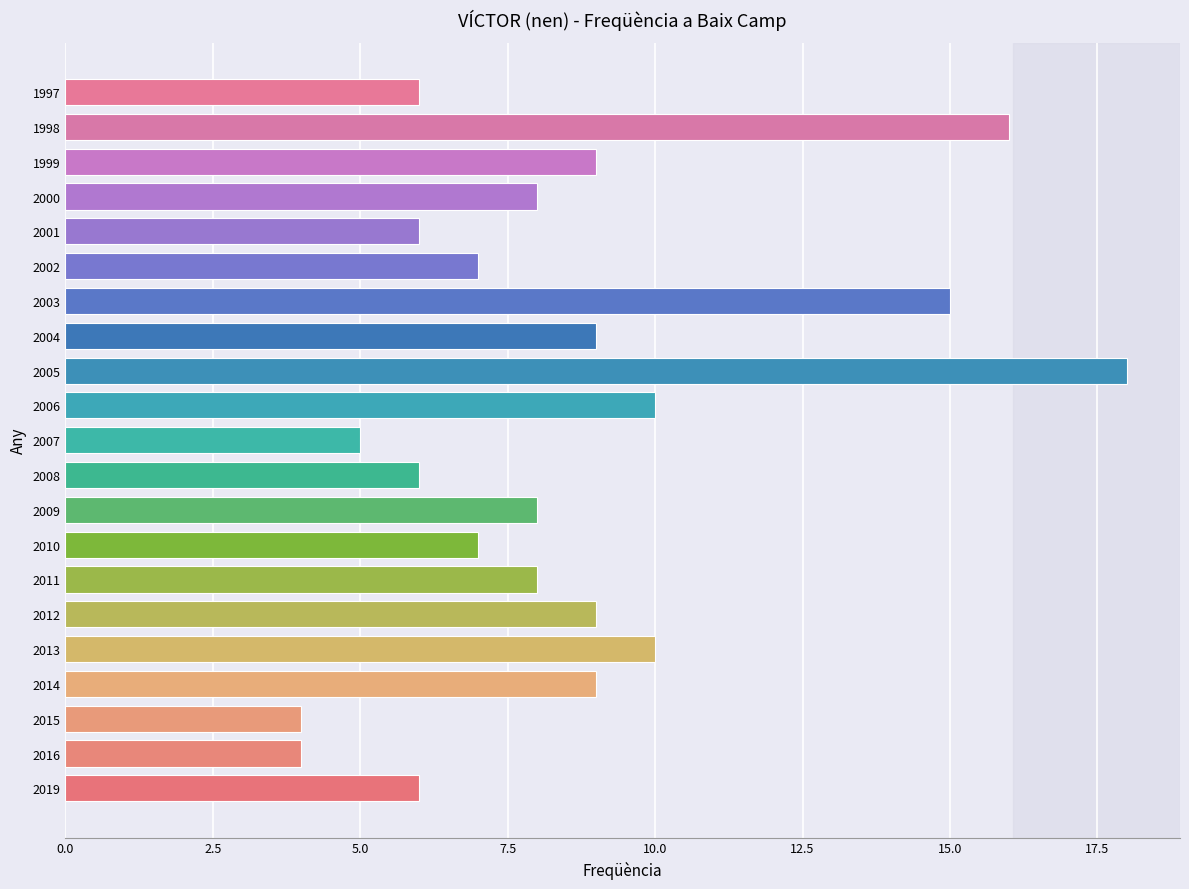

Reading bottom to top, transcribe all the data shown in this chart.

6	4	4	9	10	9	8	7	8	6	5	10	18	9	15	7	6	8	9	16	6